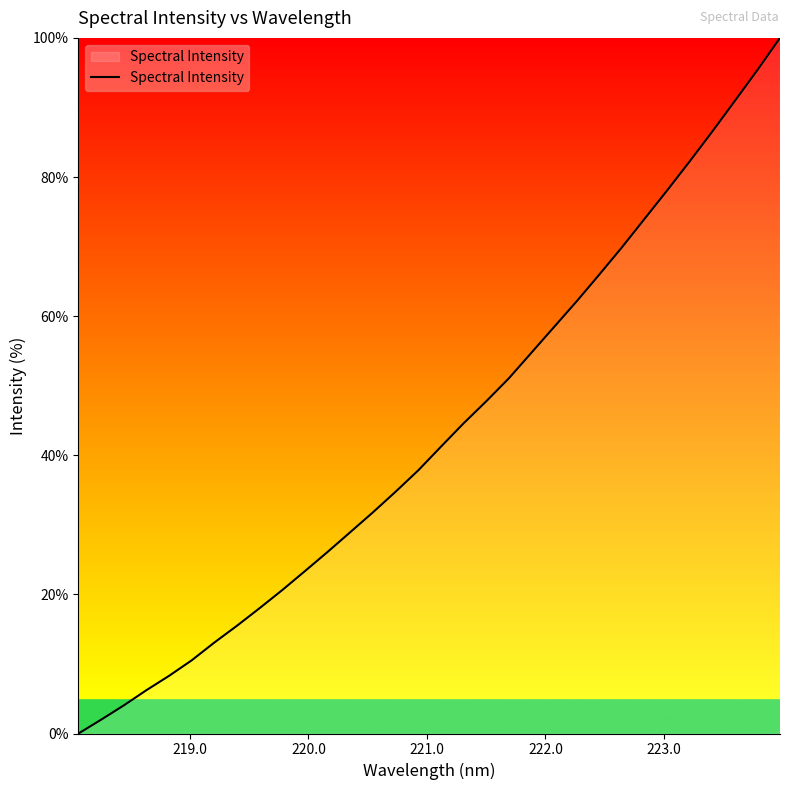

What is the greatest value displayed?

100.0